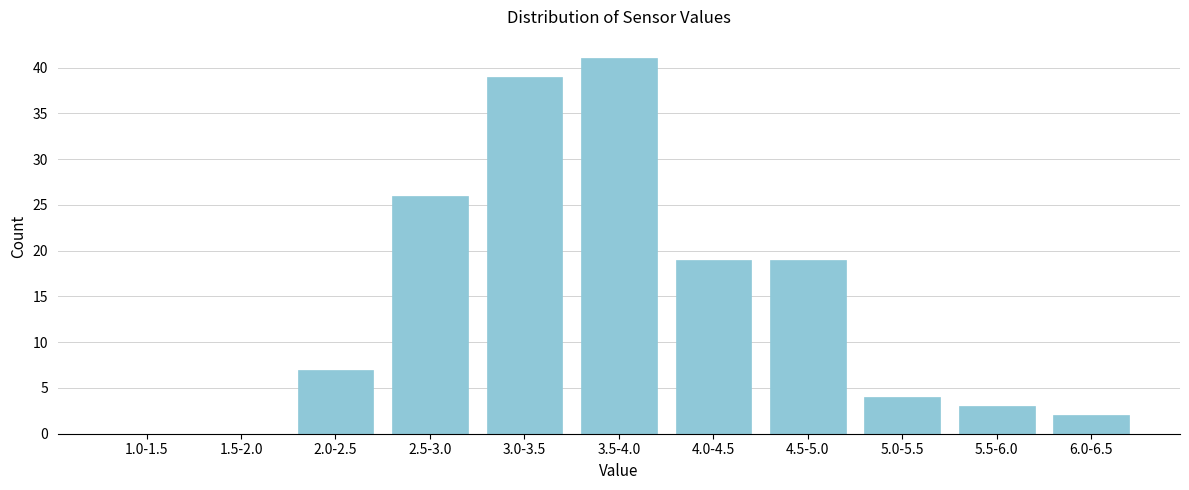

Reading right to left, extract all data points from this chart.

6.0-6.5=2	5.5-6.0=3	5.0-5.5=4	4.5-5.0=19	4.0-4.5=19	3.5-4.0=41	3.0-3.5=39	2.5-3.0=26	2.0-2.5=7	1.5-2.0=0	1.0-1.5=0